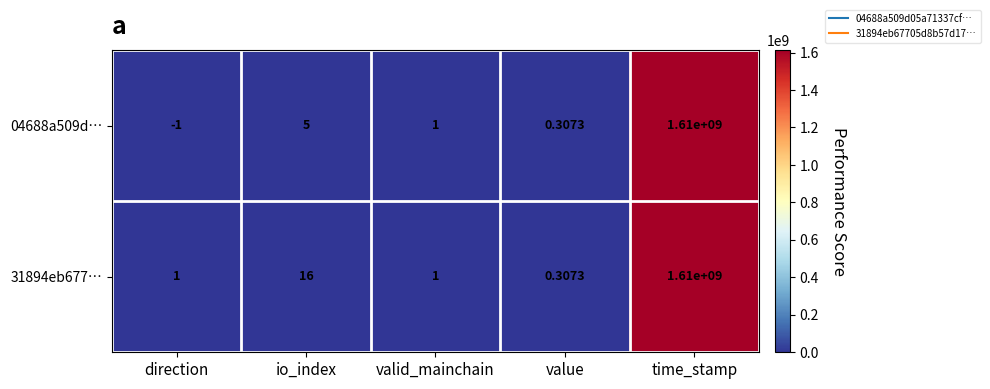

Is the value of 04688a509d… at direction greater than the value of 31894eb677… at value?

No